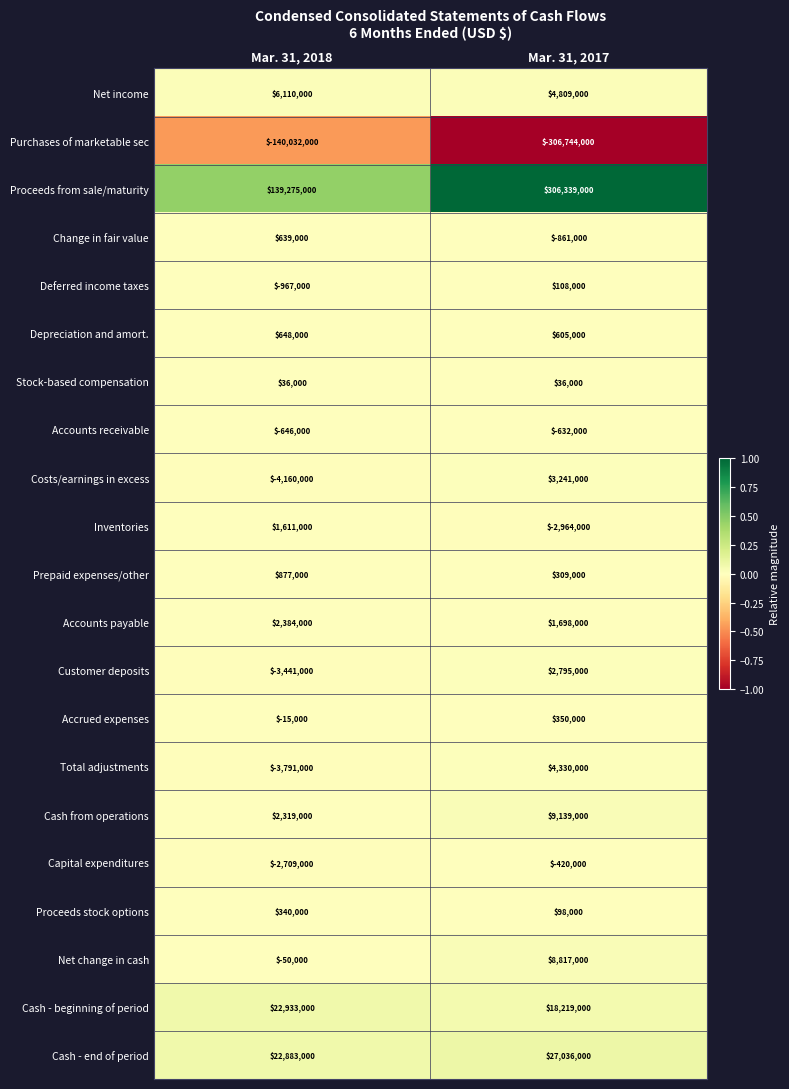

What value does the Costs/earnings in excess series have at Mar. 31, 2017, to the nearest 10?

3241000